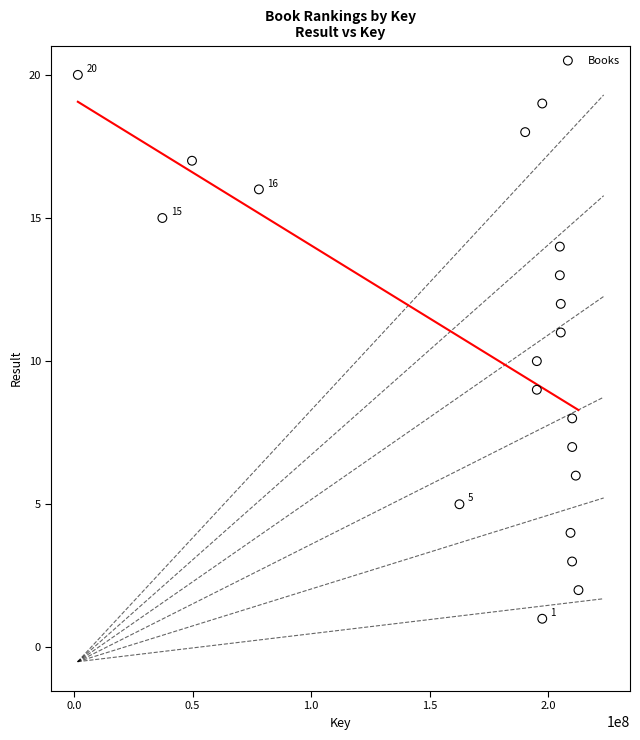

What is the range of Y values (max minus min)?

19